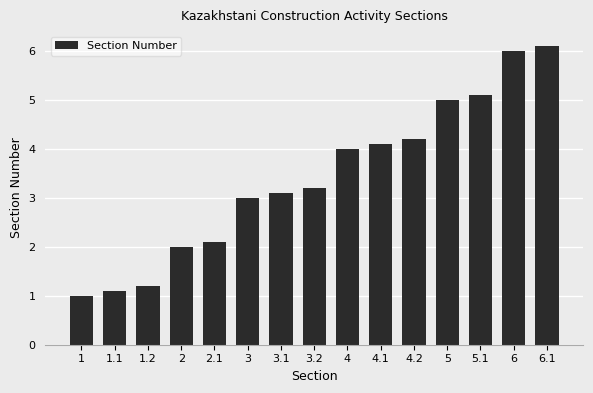

What is the label of the 9th bar from the right?

3.1